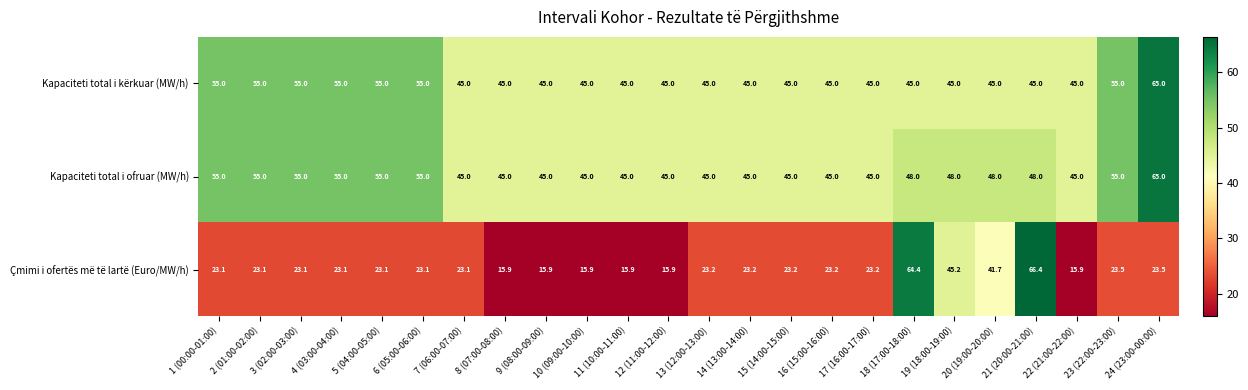

Which category has the highest value in the Kapaciteti total i kërkuar (MW/h) series?

24 (23:00-00:00)